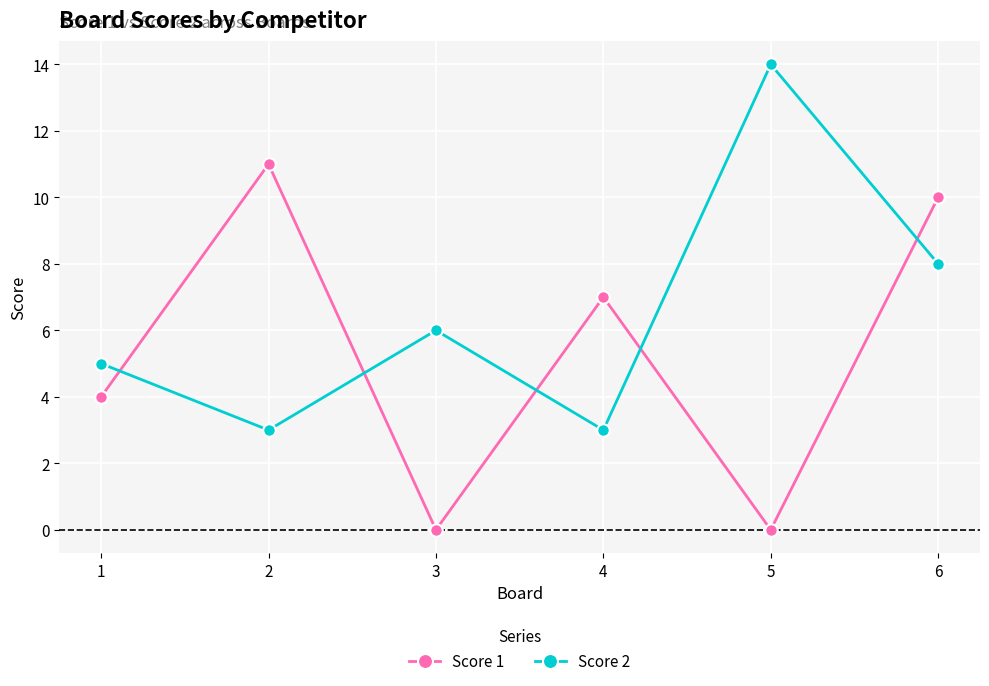

Which series ends up on top after the final intersection of Score 1 and Score 2?

Score 1